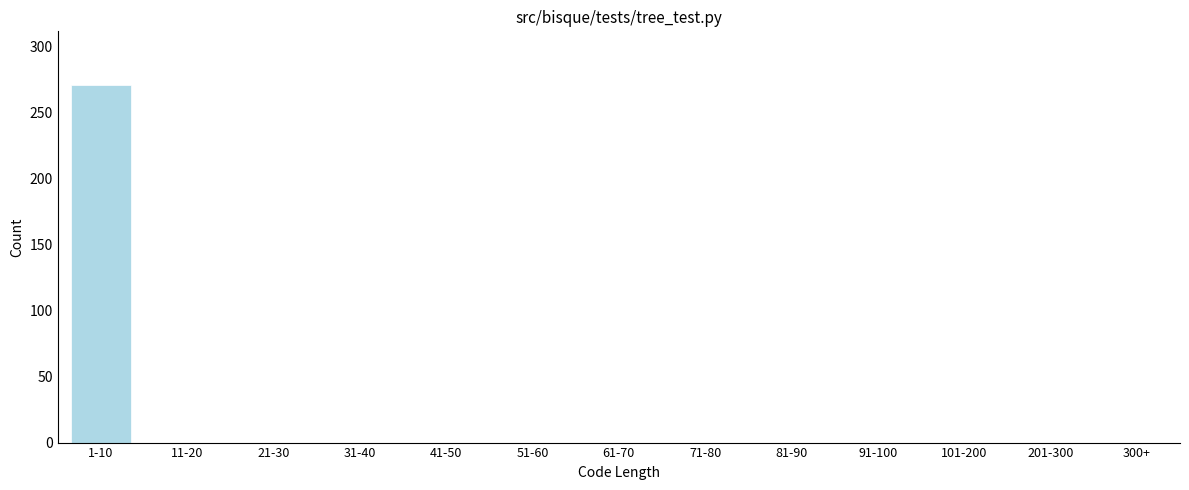

Reading left to right, what are all the values shown in this chart?

1-10=271	11-20=0	21-30=0	31-40=0	41-50=0	51-60=0	61-70=0	71-80=0	81-90=0	91-100=0	101-200=0	201-300=0	300+=0